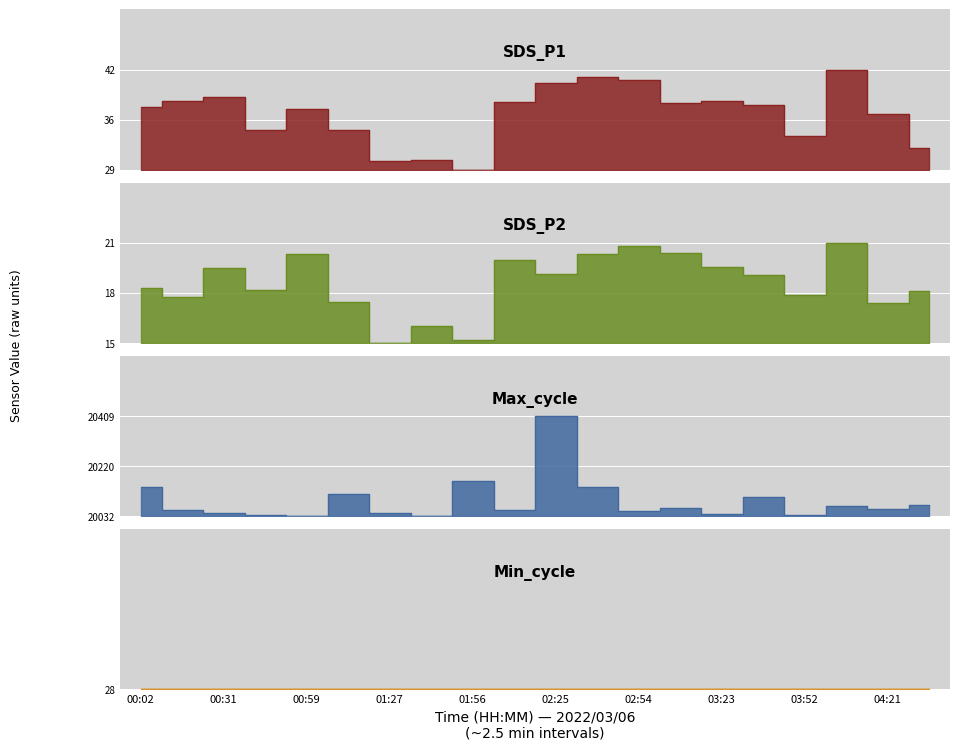

What position from the left is 04:21?

19